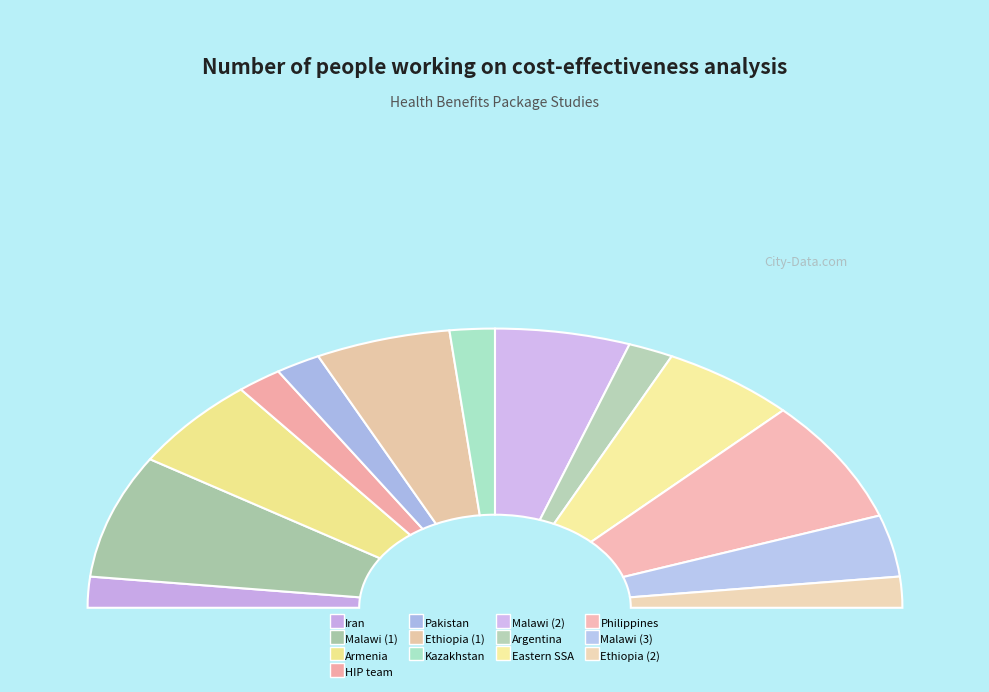

Which category has the biggest portion of the pie?

Malawi (1)